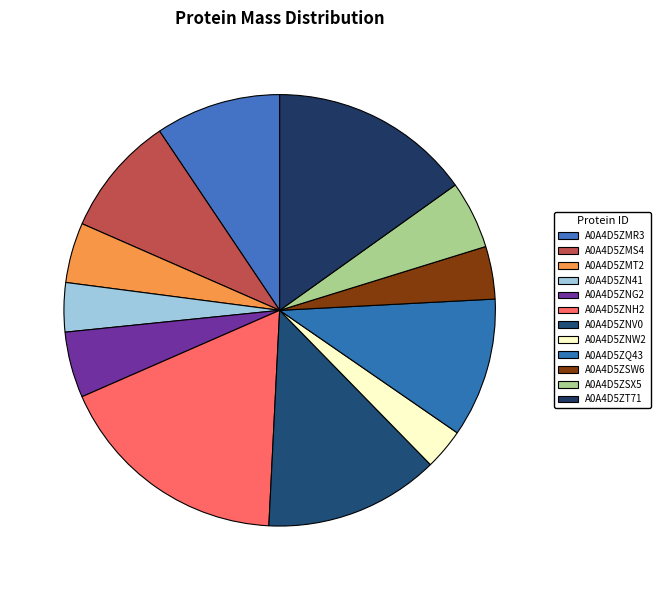

To the nearest percent, what is the average slice percentage?

8%